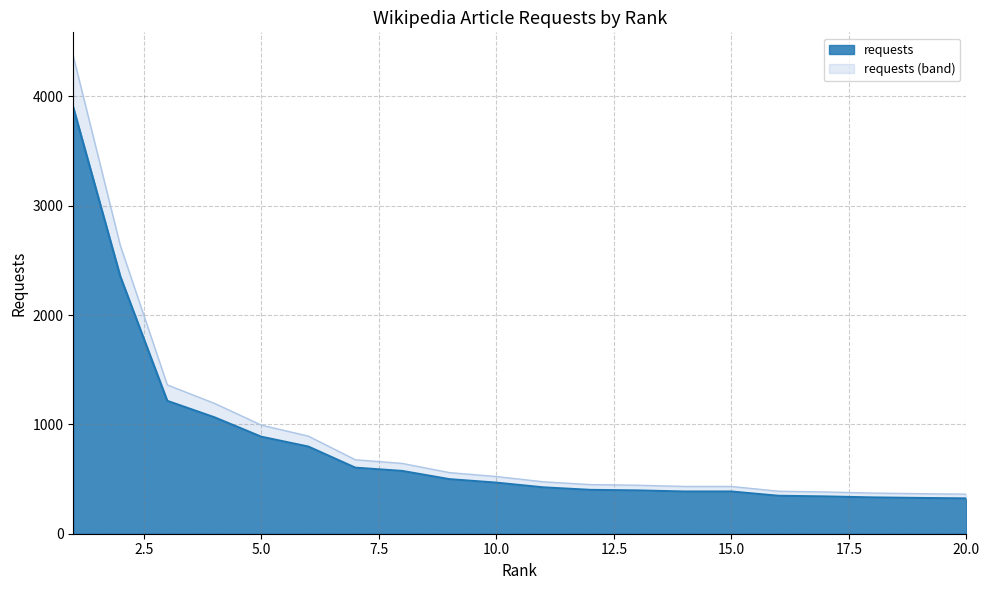

What is the minimum value for requests?

323.0